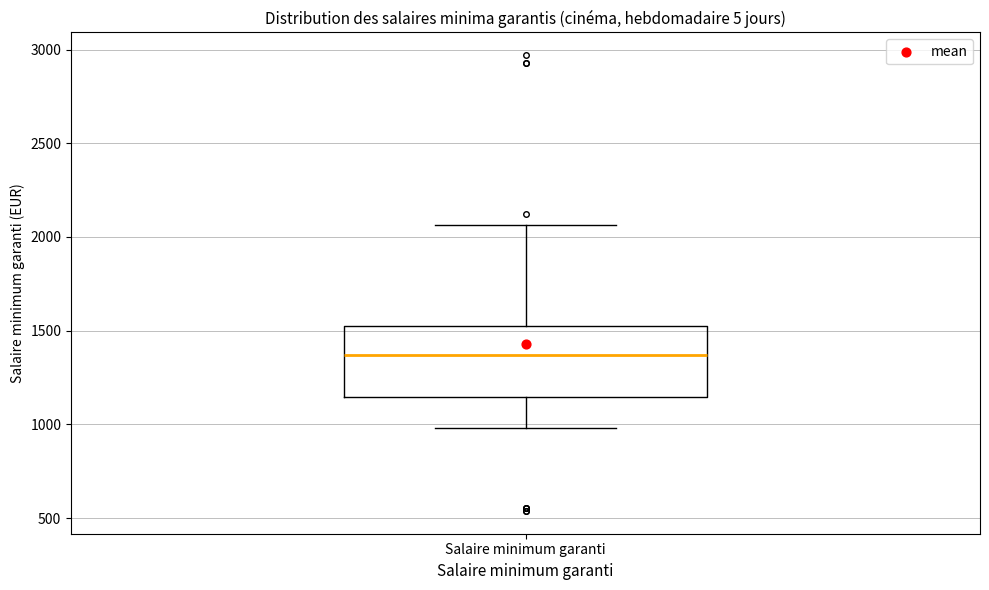

Transcribe this box plot: give where the median line is, the range the box spans, and where the two whiskers end, as read against the y-axis. The values are not printed on the chart, so give them approximately, as read against the axis.

median 1350, box 1150 to 1500, whiskers 1000 to 2050